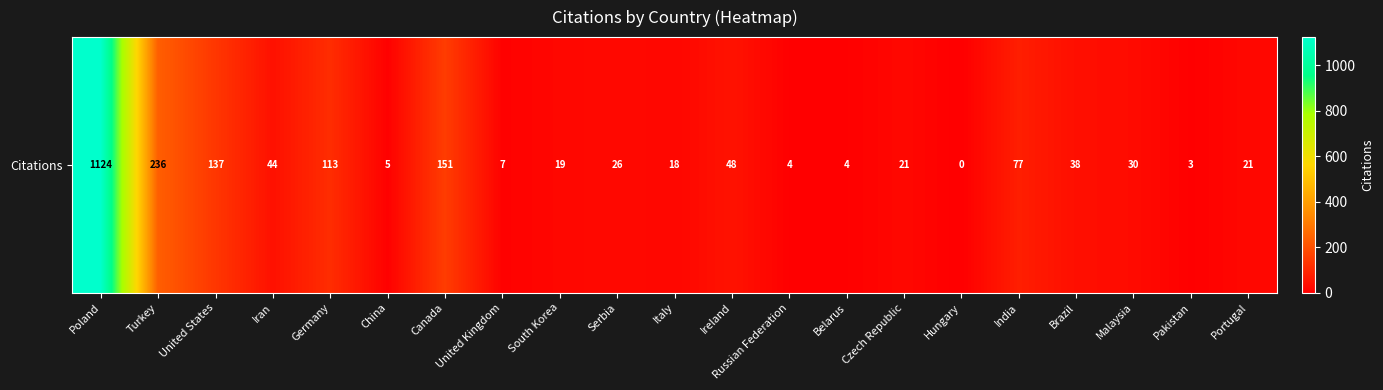

What is the sum of all values?

2126